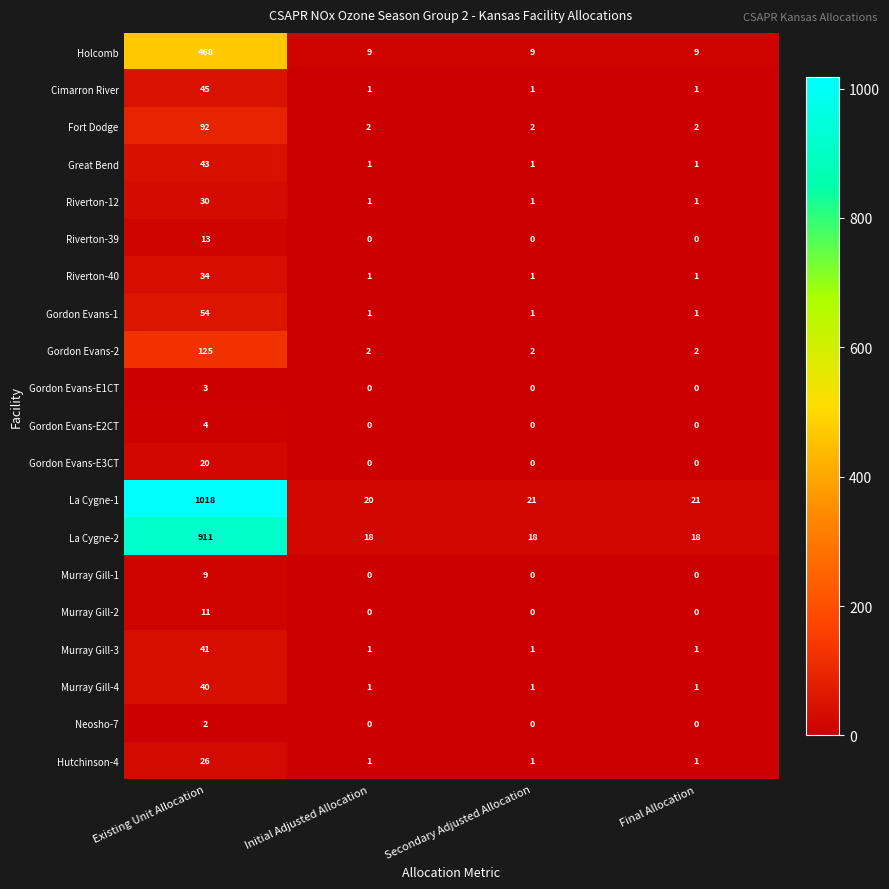

List the series in order of their peak value, highest first.

La Cygne-1, La Cygne-2, Holcomb, Gordon Evans-2, Fort Dodge, Gordon Evans-1, Cimarron River, Great Bend, Murray Gill-3, Murray Gill-4, Riverton-40, Riverton-12, Hutchinson-4, Gordon Evans-E3CT, Riverton-39, Murray Gill-2, Murray Gill-1, Gordon Evans-E2CT, Gordon Evans-E1CT, Neosho-7